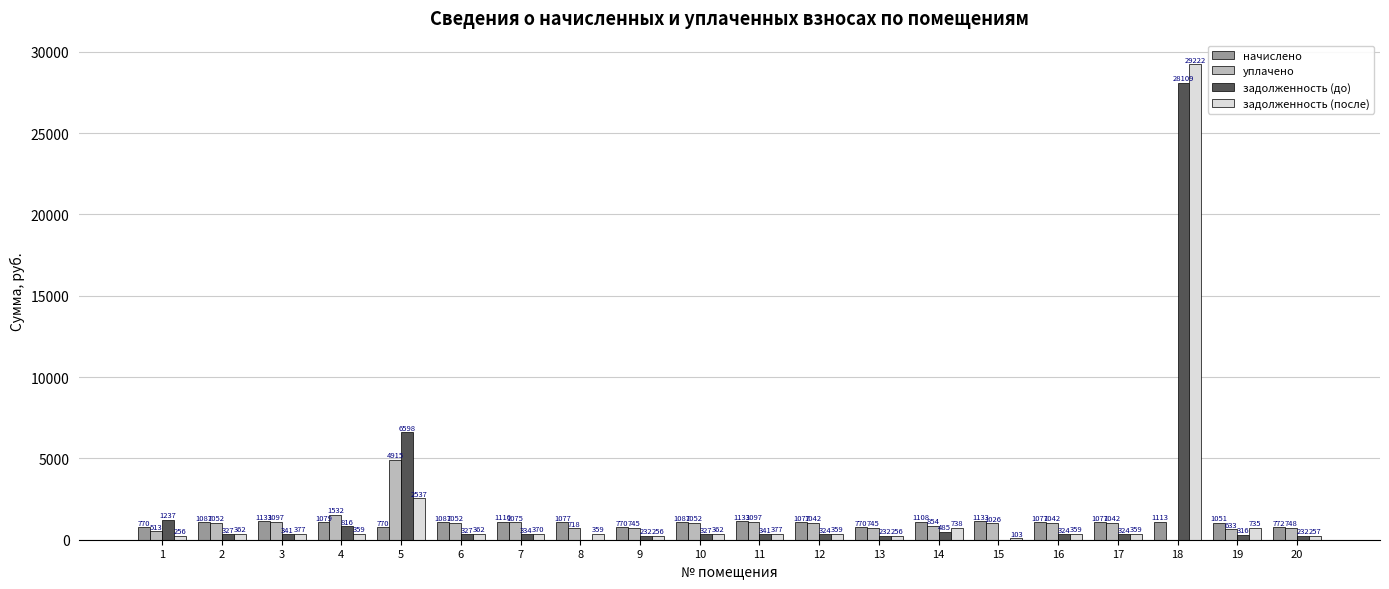

Are the bars horizontal?

No